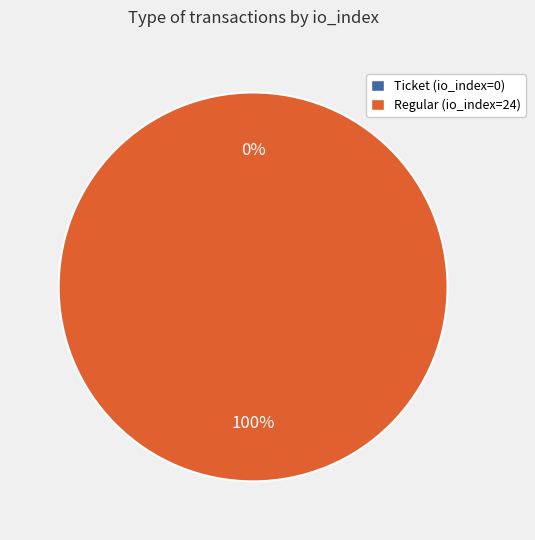

Is there any slice that represents more than half of the pie?

Yes